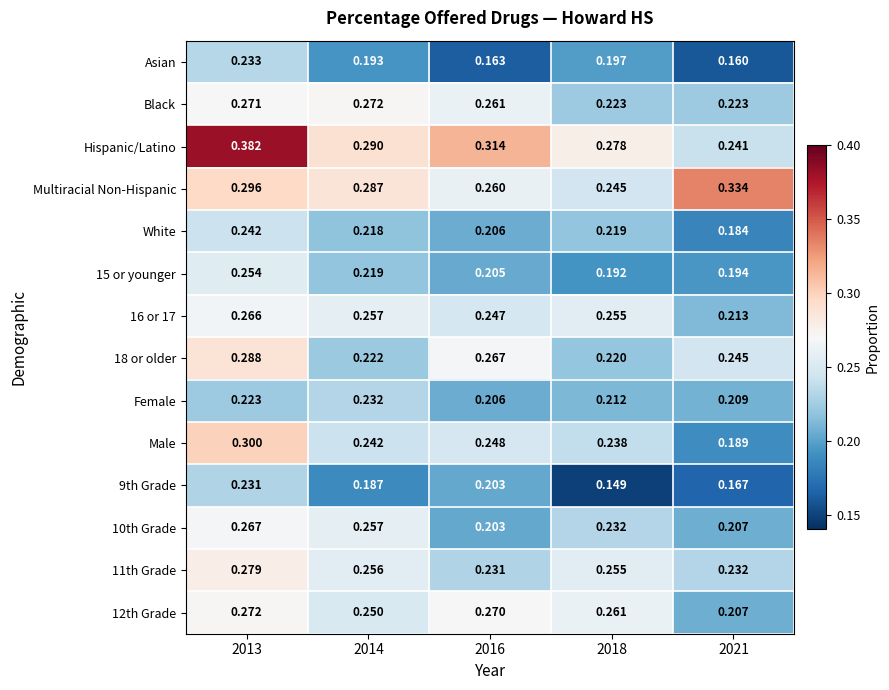

At which category does the chart reach its peak across all series?

2013